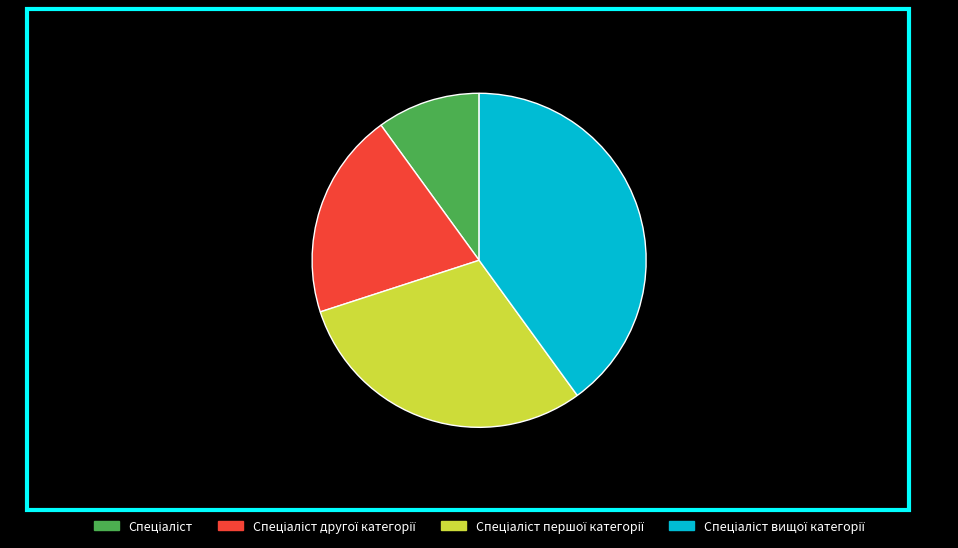

Is there a majority slice in this chart?

No